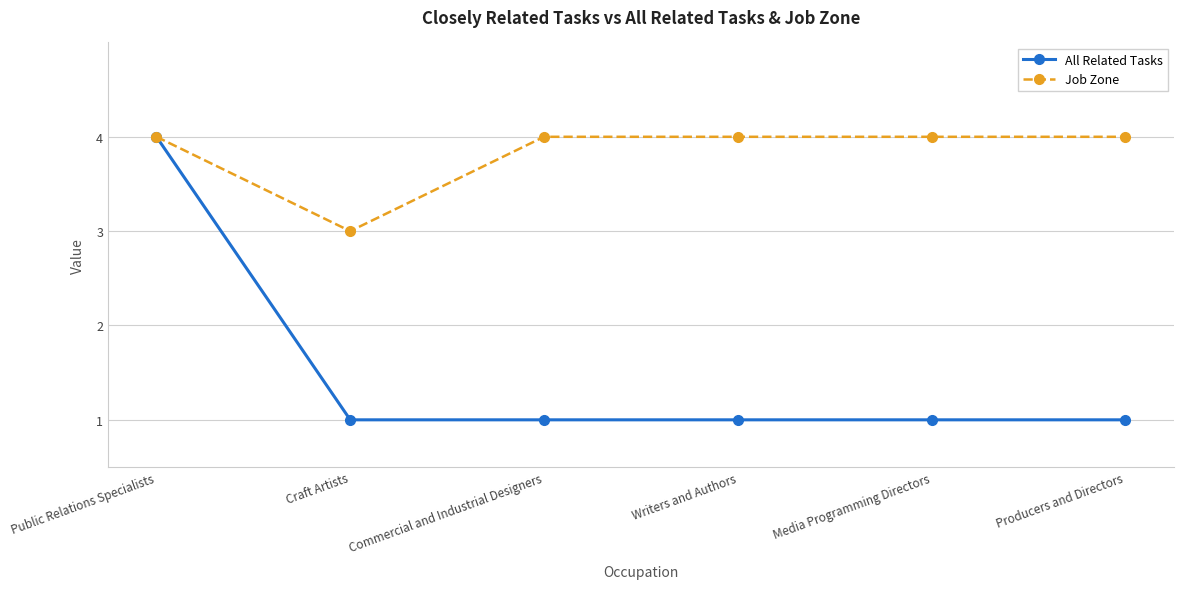

Which series has the largest total across all categories?

Job Zone